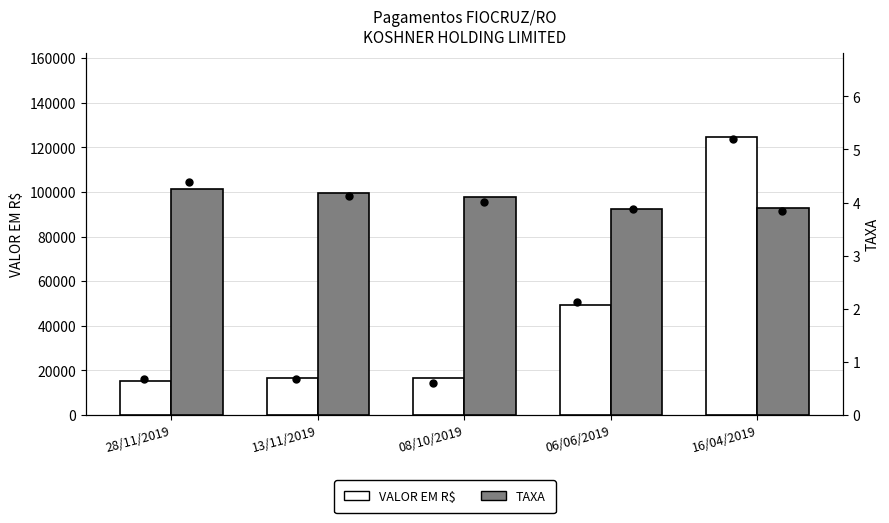

Which series has the largest total across all categories?

VALOR EM R$